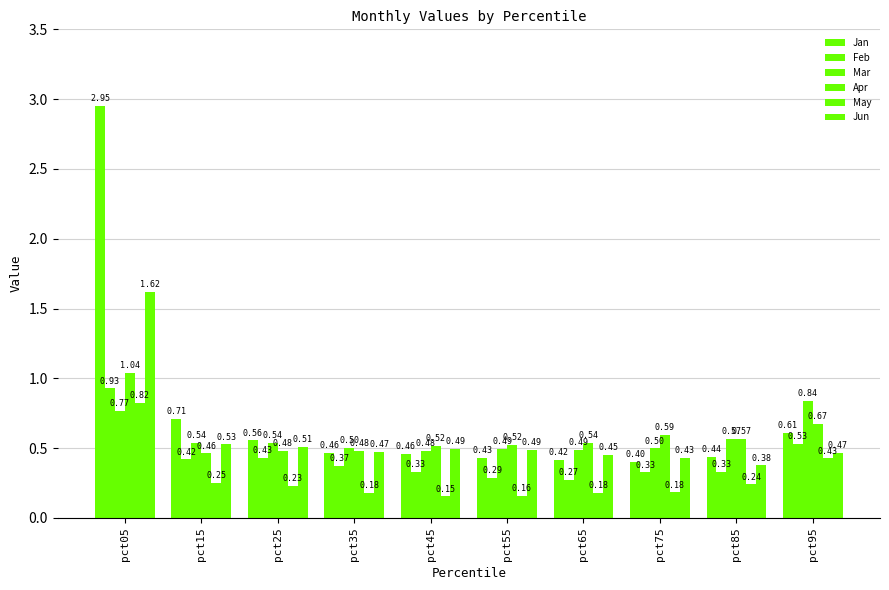

Reading right to left, list all the values displayed in this chart.

Jan: pct95=0.6	pct85=0.4	pct75=0.4	pct65=0.4	pct55=0.4	pct45=0.5	pct35=0.5	pct25=0.6	pct15=0.7	pct05=2.9
Feb: pct95=0.5	pct85=0.3	pct75=0.3	pct65=0.3	pct55=0.3	pct45=0.3	pct35=0.4	pct25=0.4	pct15=0.4	pct05=0.9
Mar: pct95=0.8	pct85=0.6	pct75=0.5	pct65=0.5	pct55=0.5	pct45=0.5	pct35=0.5	pct25=0.5	pct15=0.5	pct05=0.8
Apr: pct95=0.7	pct85=0.6	pct75=0.6	pct65=0.5	pct55=0.5	pct45=0.5	pct35=0.5	pct25=0.5	pct15=0.5	pct05=1.0
May: pct95=0.4	pct85=0.2	pct75=0.2	pct65=0.2	pct55=0.2	pct45=0.2	pct35=0.2	pct25=0.2	pct15=0.2	pct05=0.8
Jun: pct95=0.5	pct85=0.4	pct75=0.4	pct65=0.5	pct55=0.5	pct45=0.5	pct35=0.5	pct25=0.5	pct15=0.5	pct05=1.6